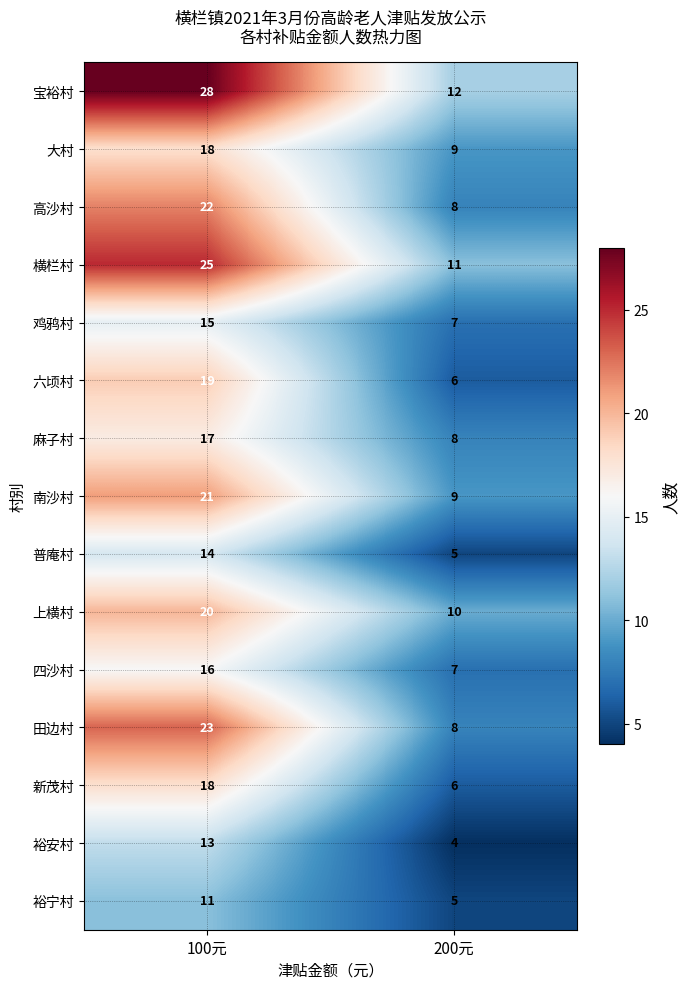

Where is 六顷村 nearest to the value 12?

200元